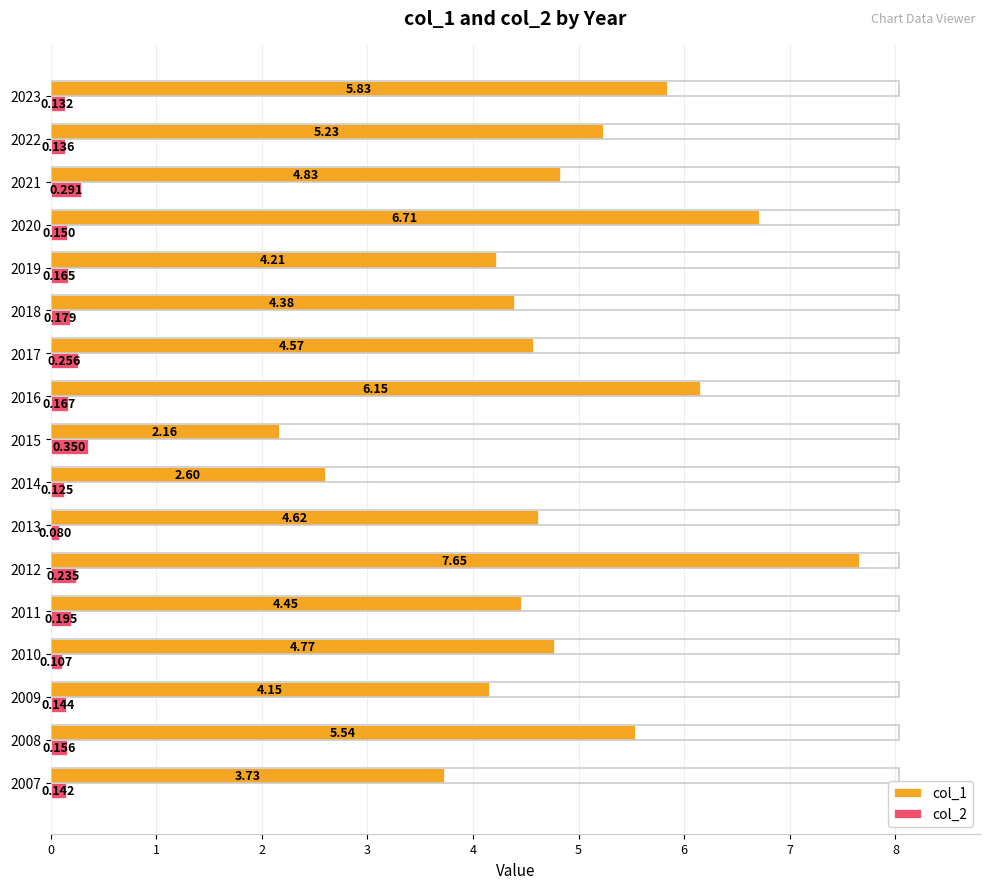

Is the value of col_1 at 2015 greater than the value of col_2 at 2013?

Yes